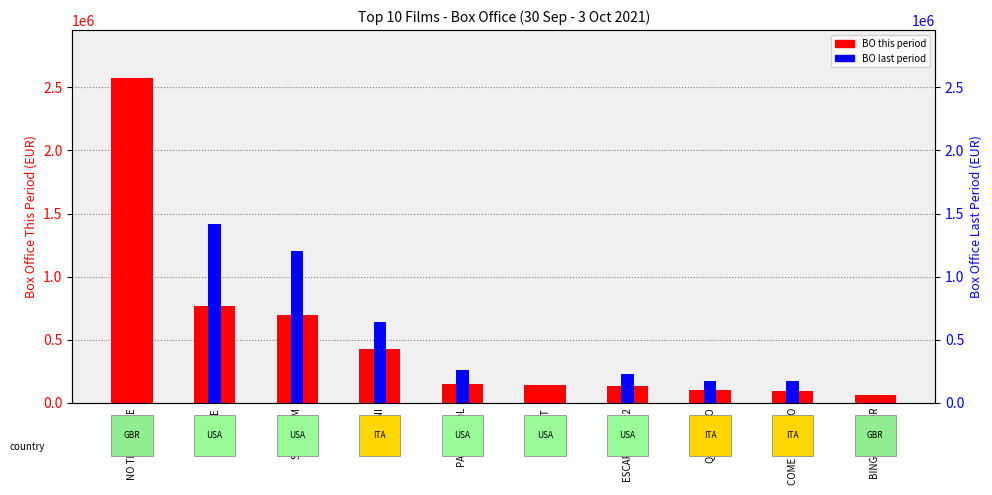

What is the greatest value displayed?

2570173.3